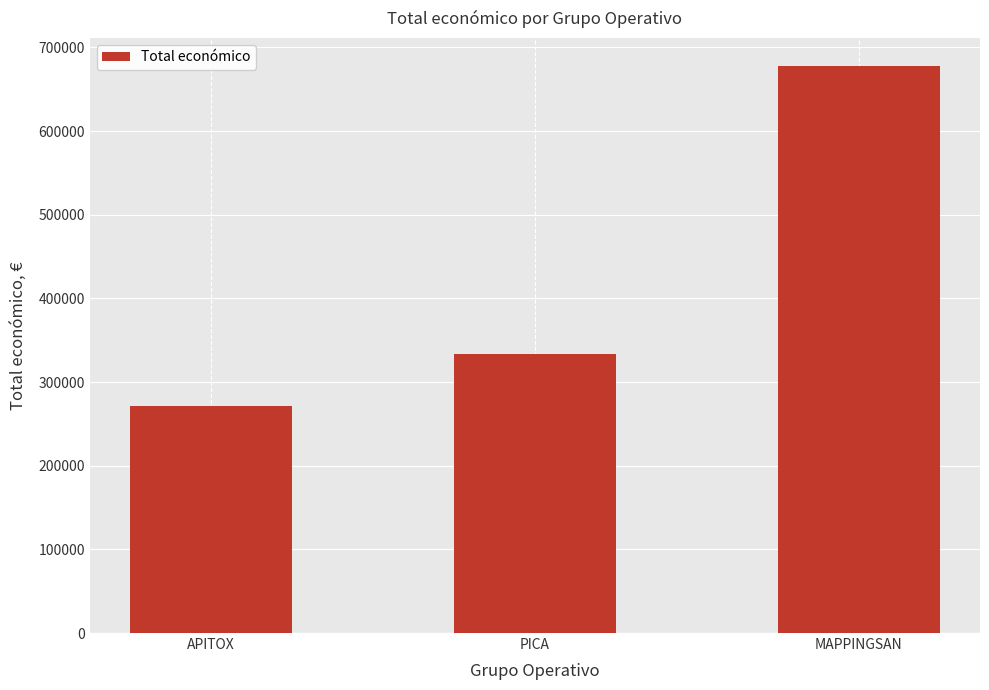

How many values are below 333001?

1